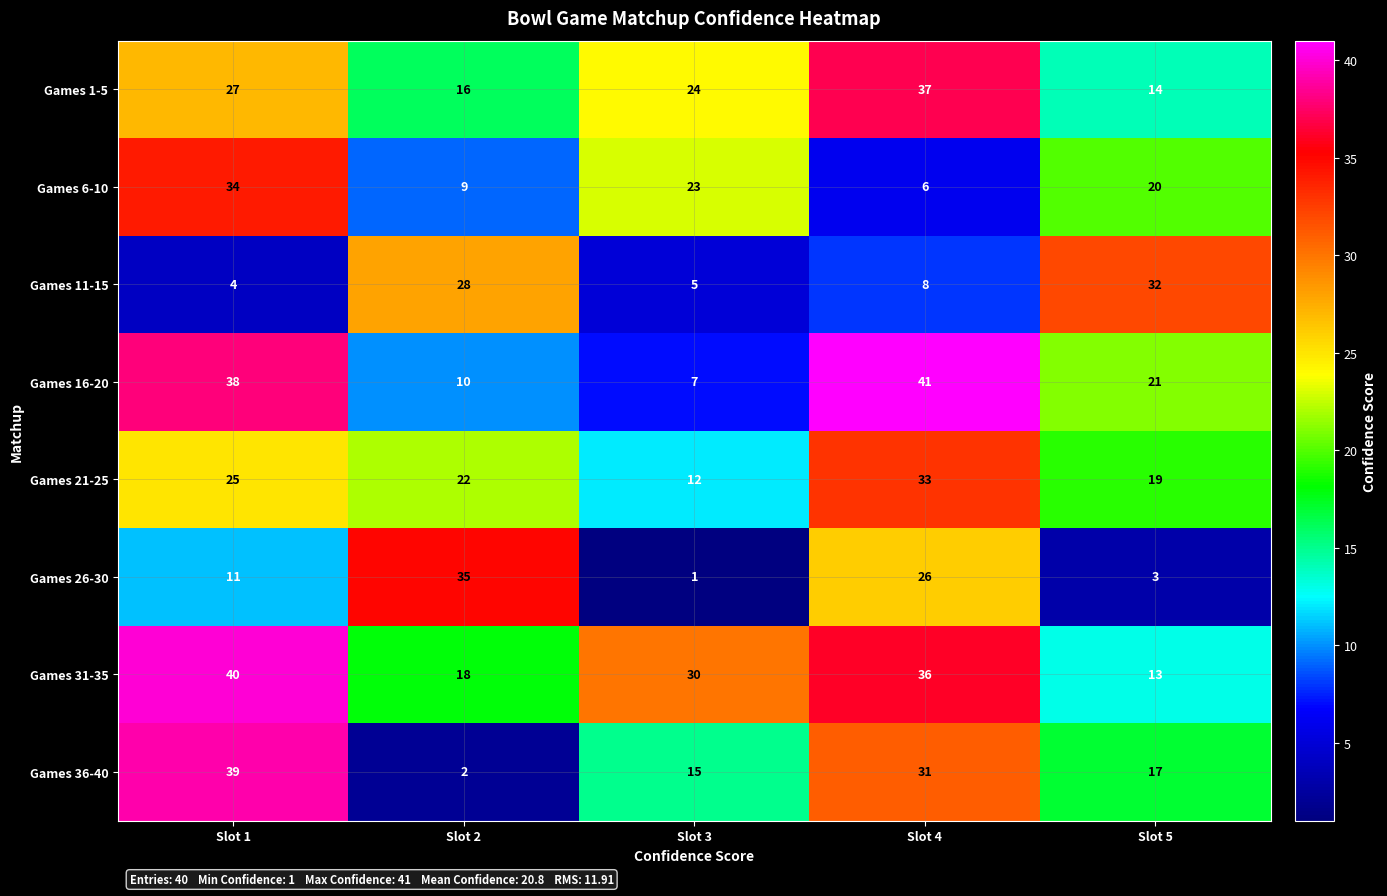

How many data points does each series have?

5